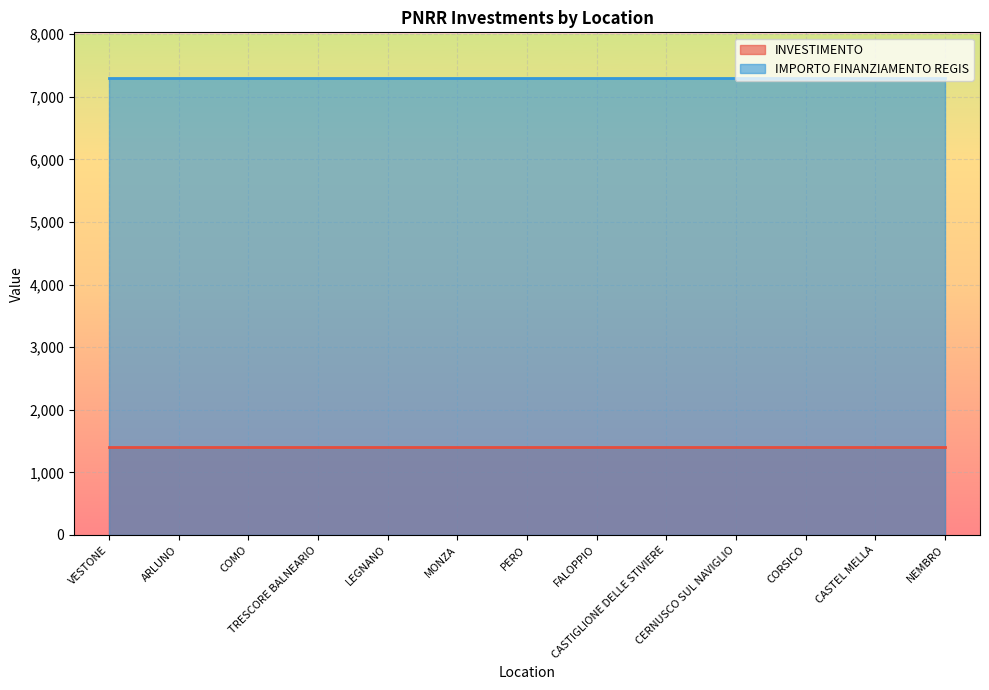

What is the label of the 4th point from the right?

CERNUSCO SUL NAVIGLIO